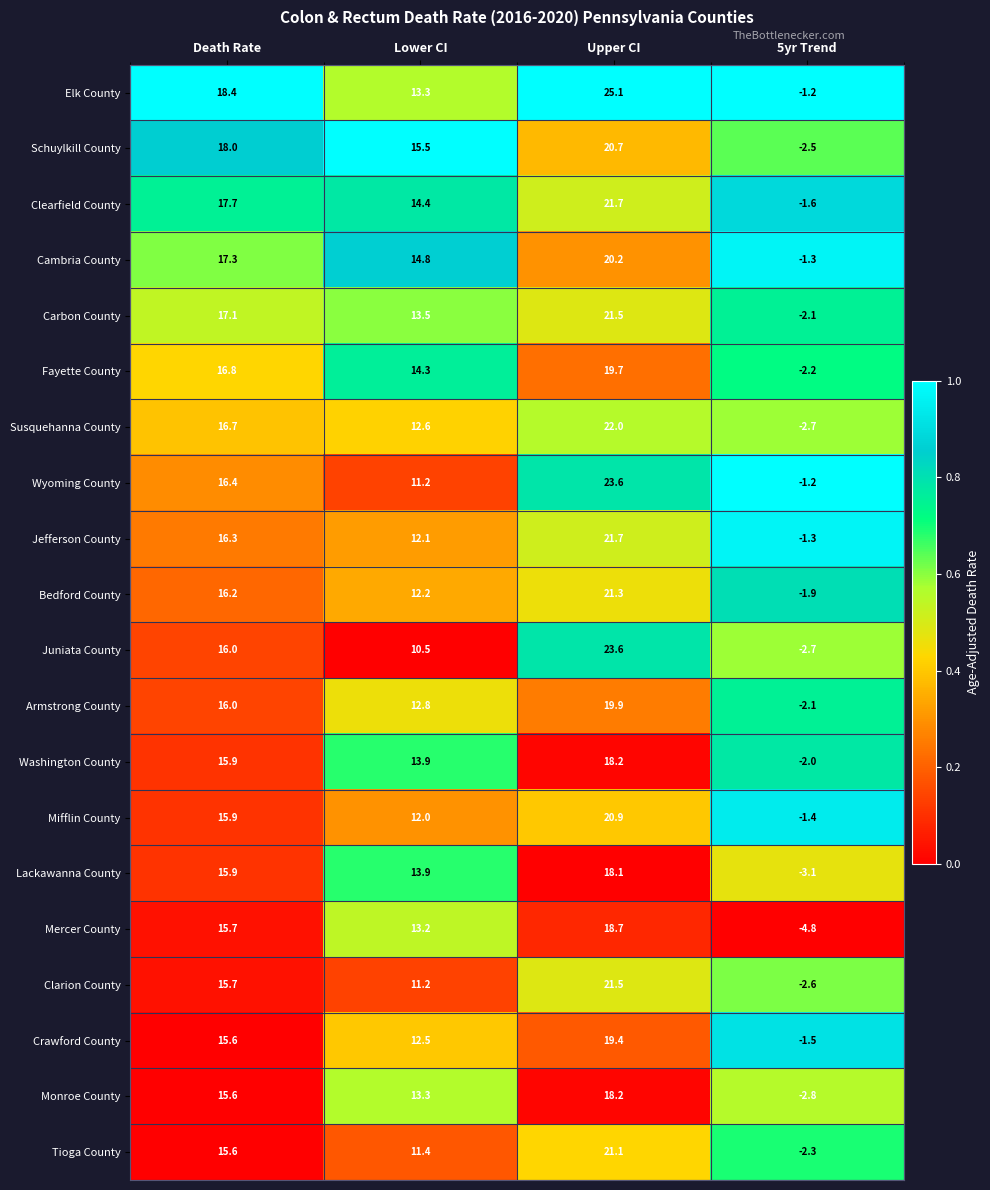

At which category is the sum across all series the highest?

Upper CI